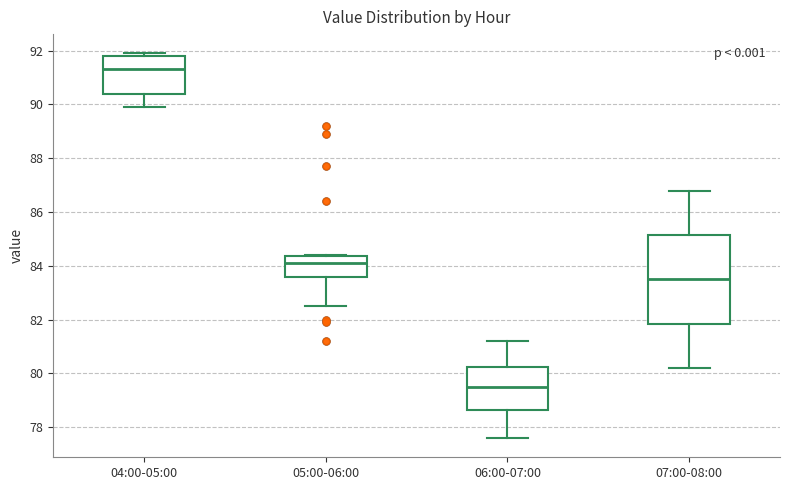

Reading left to right, transcribe this box plot: for each box, give where its median line is, the range the box spans, and where its two whiskers end, as read against the y-axis. The values are not printed on the chart, so give them approximately, as read against the axis.

04:00-05:00: median 91.4, box 90.4 to 91.8, whiskers 90.0 to 92.0
05:00-06:00: median 84.2, box 83.6 to 84.4, whiskers 82.6 to 84.4
06:00-07:00: median 79.6, box 78.6 to 80.2, whiskers 77.6 to 81.2
07:00-08:00: median 83.6, box 81.8 to 85.2, whiskers 80.2 to 86.8